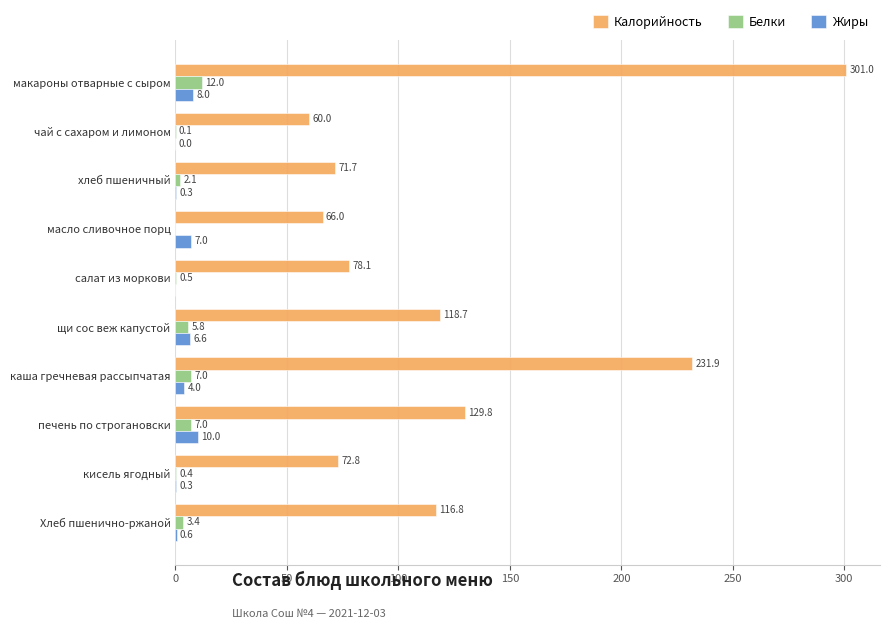

At which label is Белки closest to 6?

щи сос веж капустой